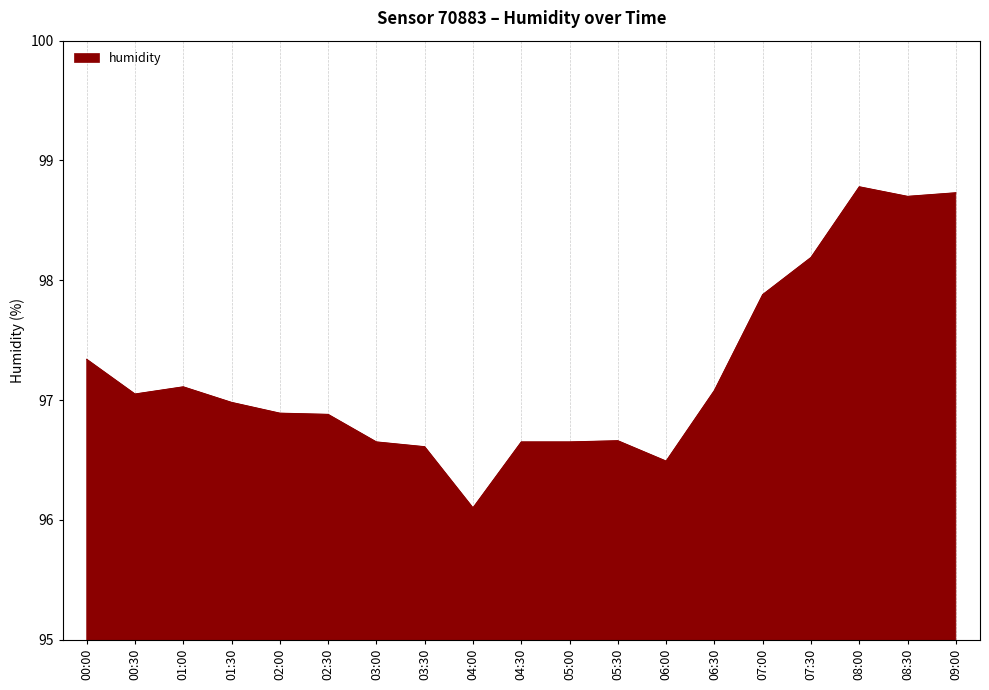

Which has a higher value, 06:00 or 06:30?

06:30